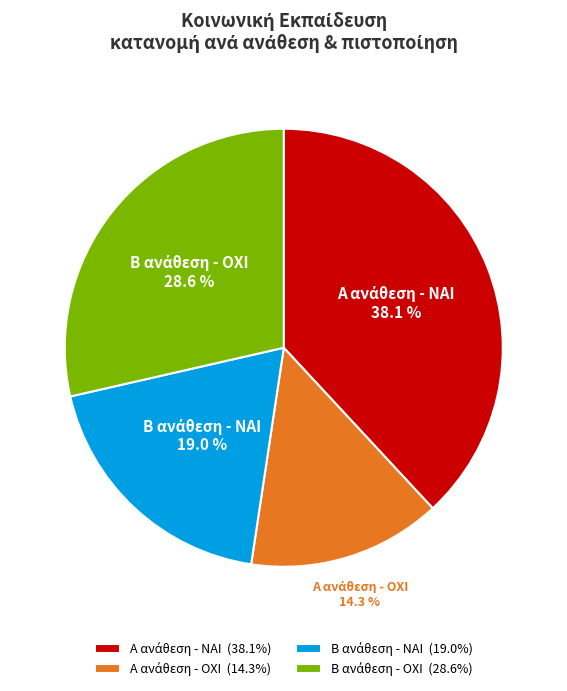

Does any single category account for the majority?

No